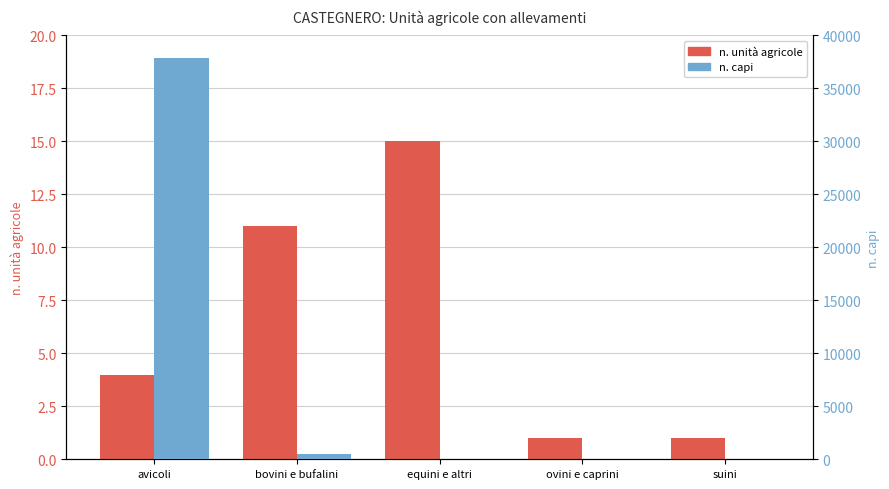

Does the chart contain any negative values?

No